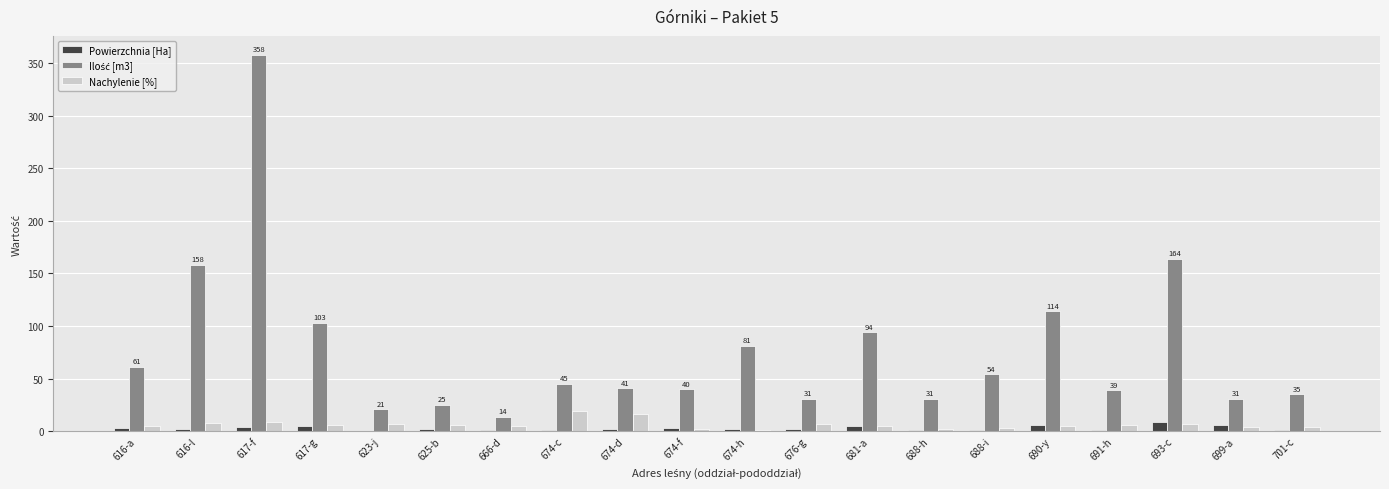

How many groups of bars are there?

20